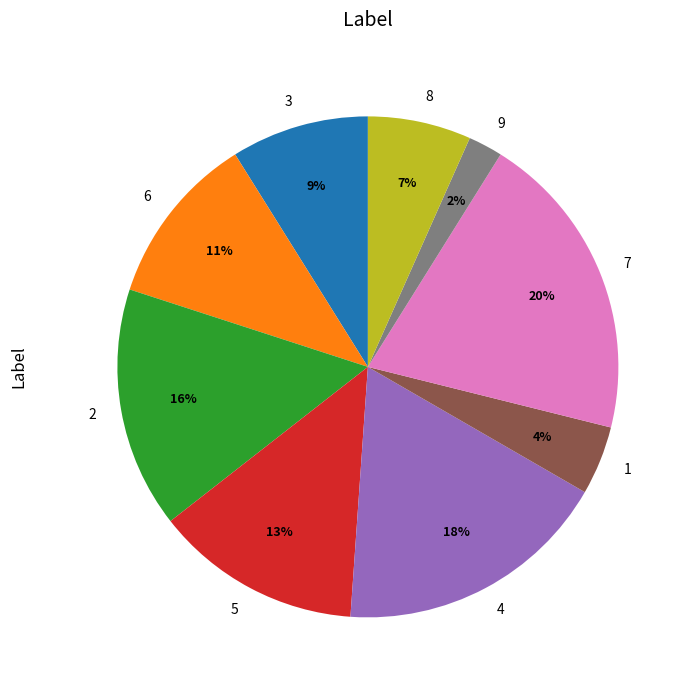

Is there any slice that represents more than half of the pie?

No